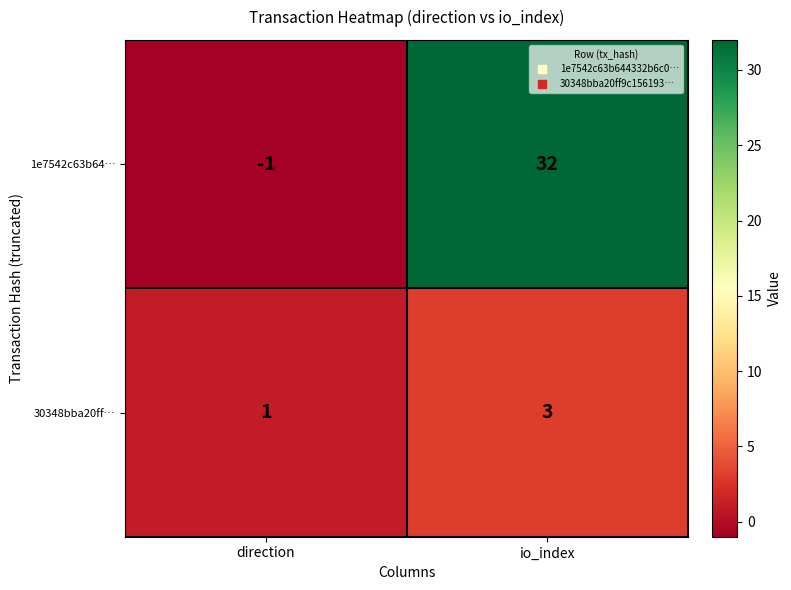

Is it true that 1e7542c63b64… equals -1 at direction?

True